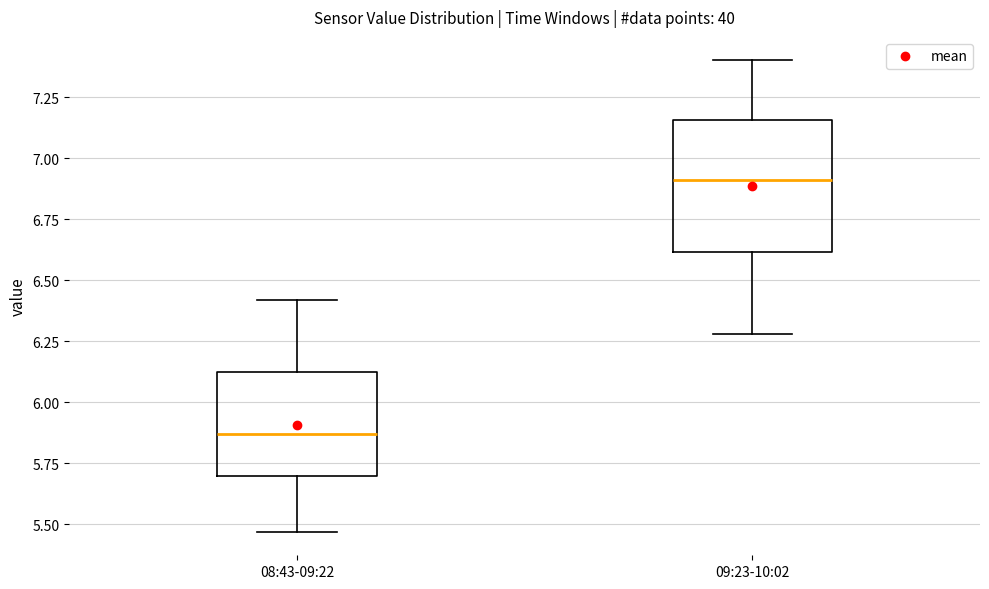

Where is the upper edge of the box for 09:23-10:02 on the y-axis? The values are not printed on the chart, so give them approximately, as read against the axis.

7.15